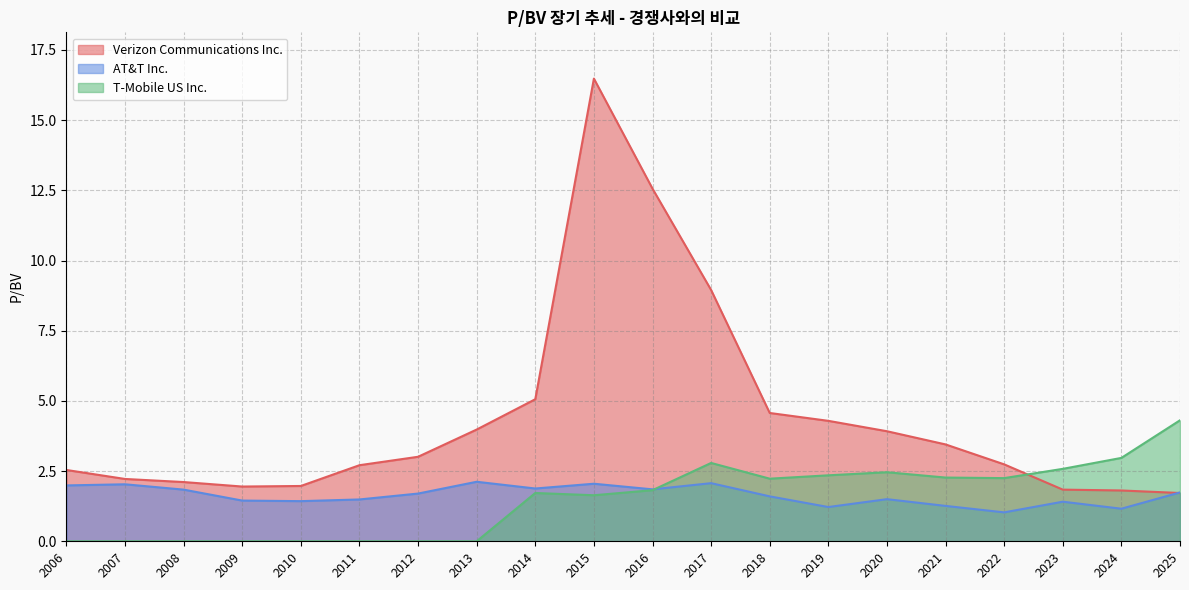

How many values in the T-Mobile US Inc. series are below 1?

8